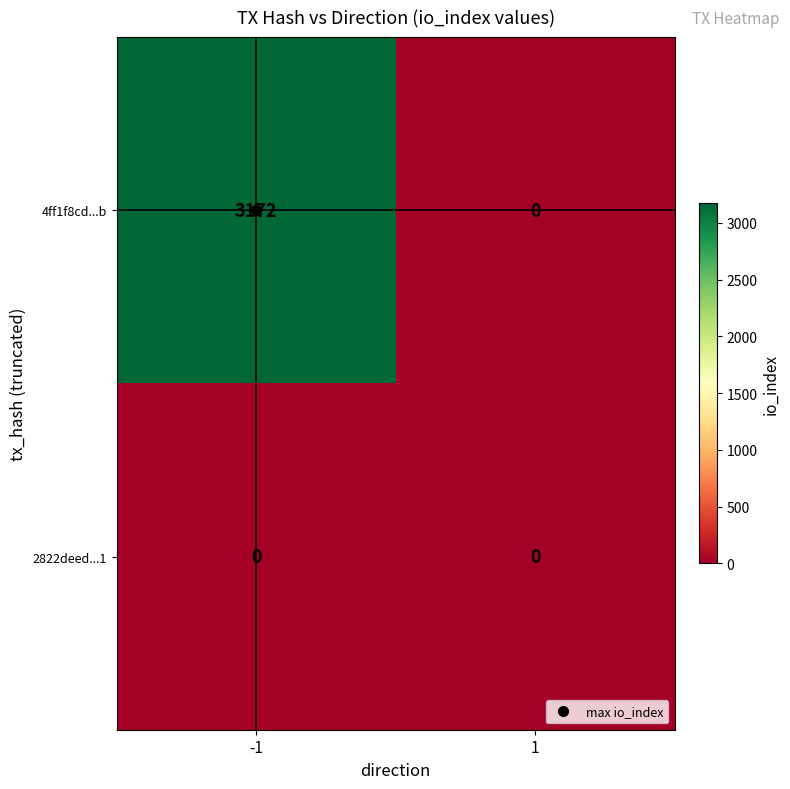

The value of 2822deed...1 at 1 is 0. True or false?

True